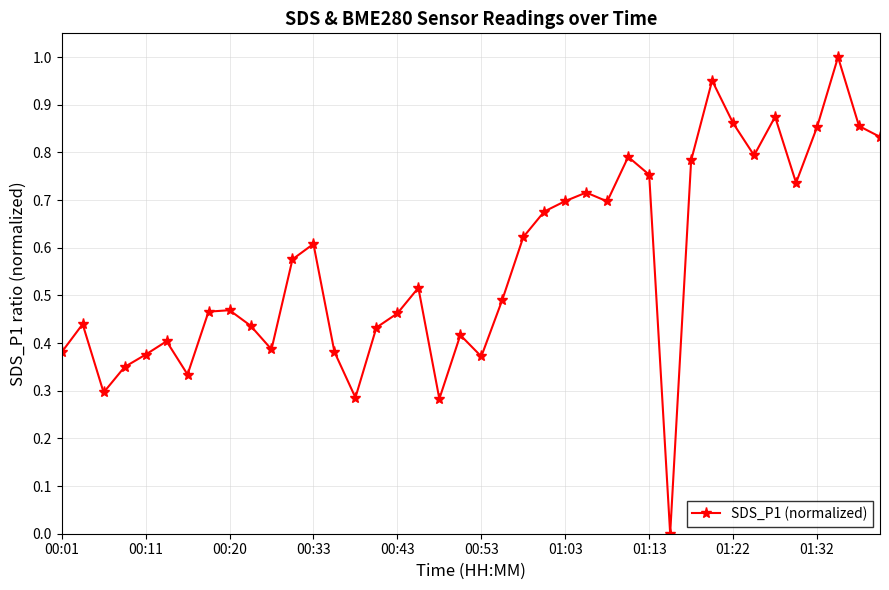

How many data points does each series have?

40